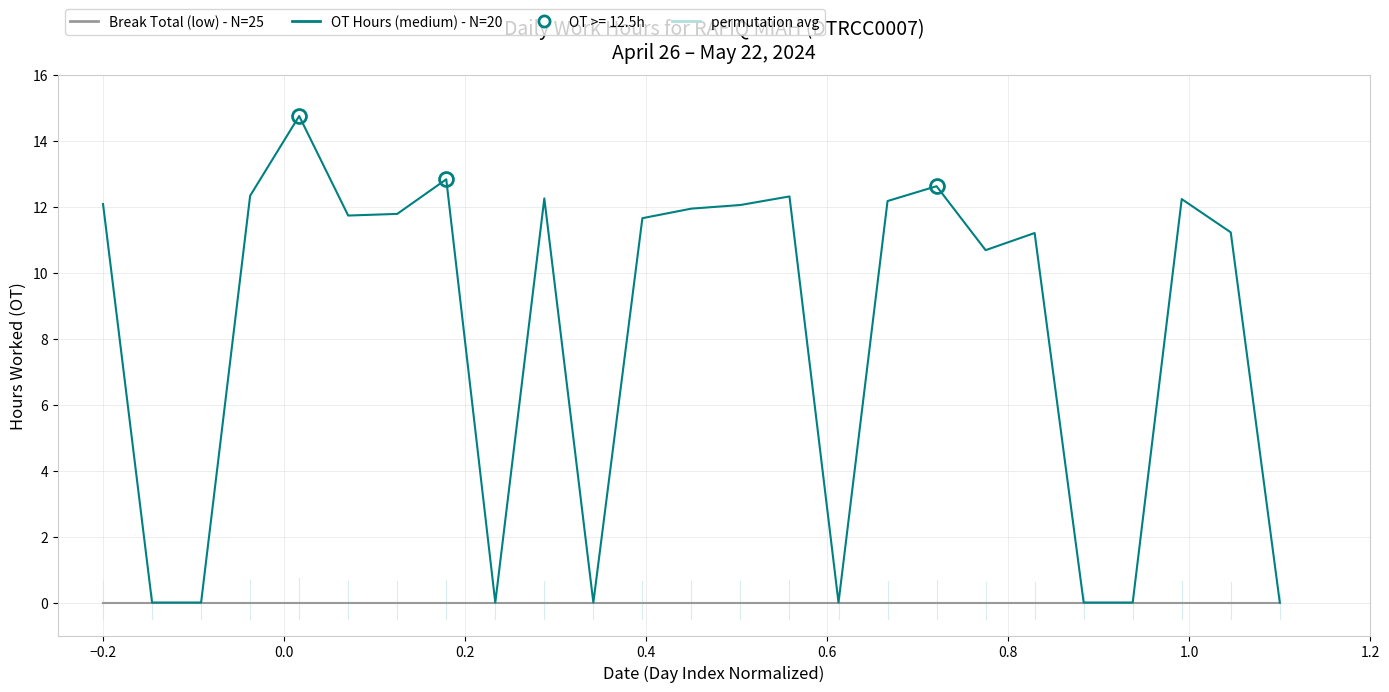

Is this an area chart (filled region under the line)?

No